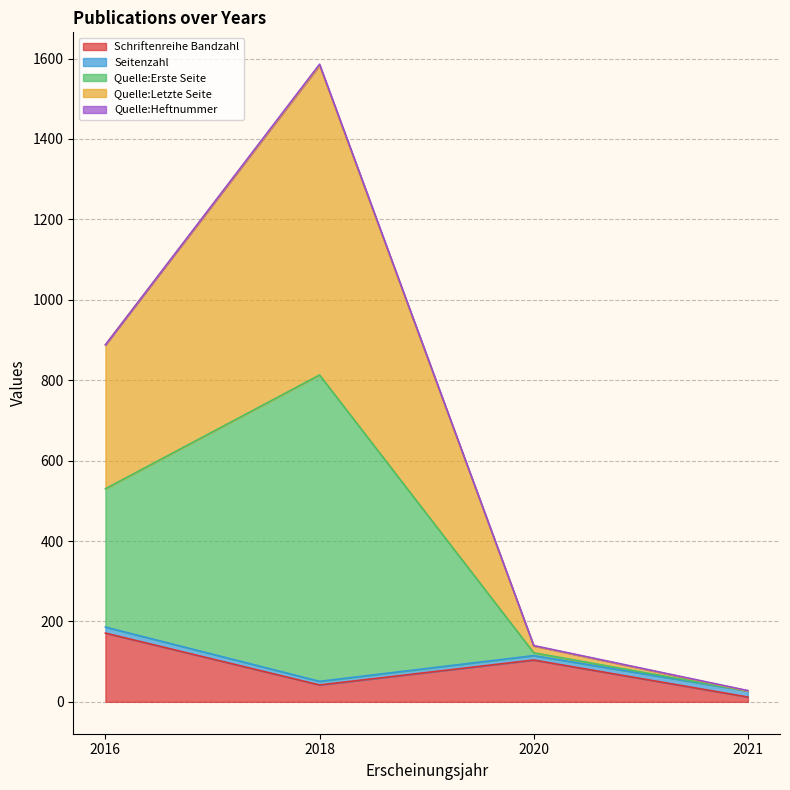

The Quelle:Letzte Seite series shows 1316 at 2016. True or false?

False